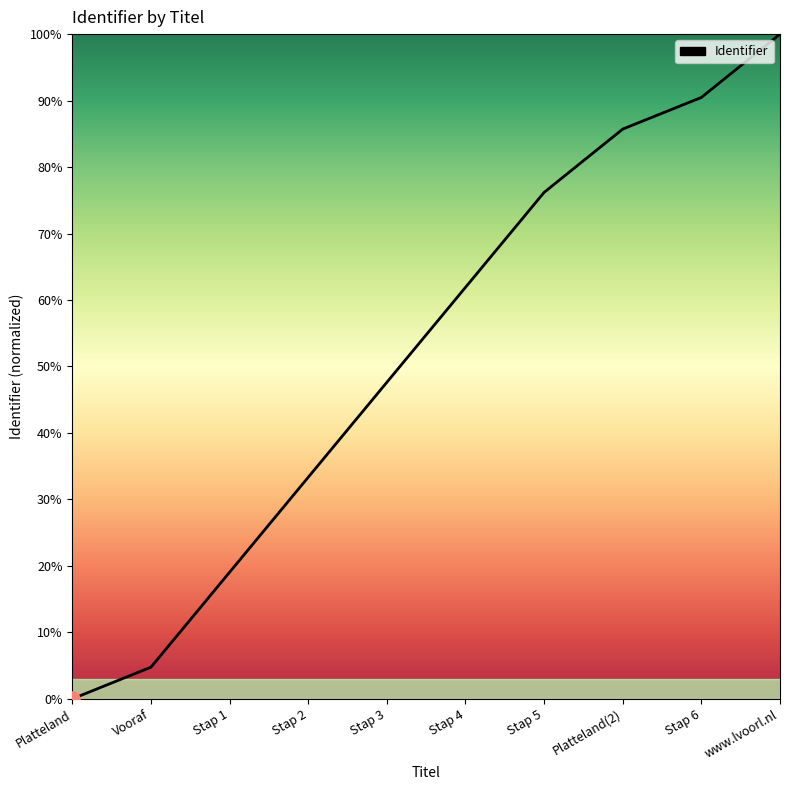

Between Stap 5 and Stap 2, which is larger?

Stap 5